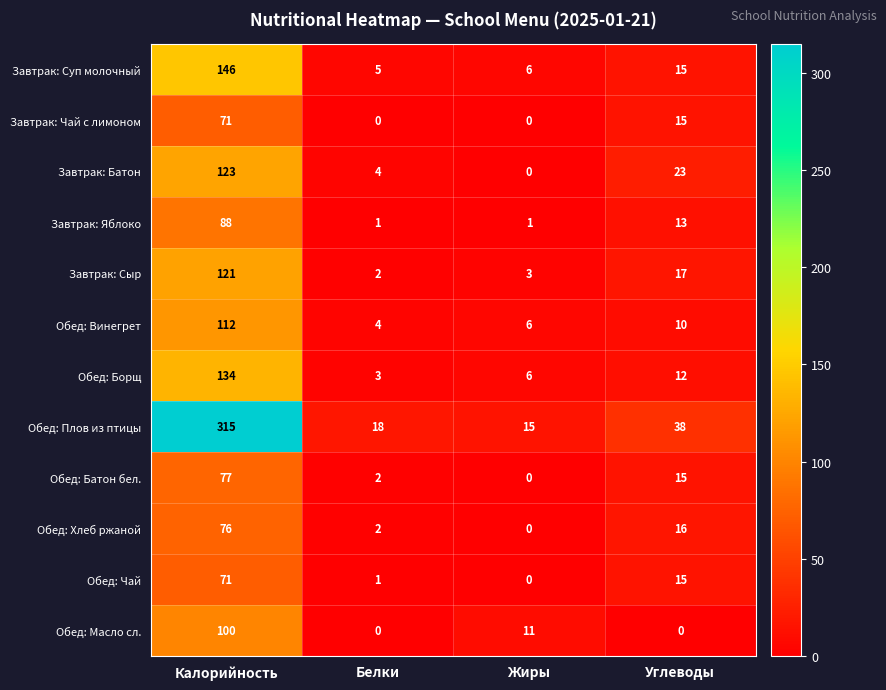

Where is Обед: Винегрет nearest to the value 58?

Углеводы